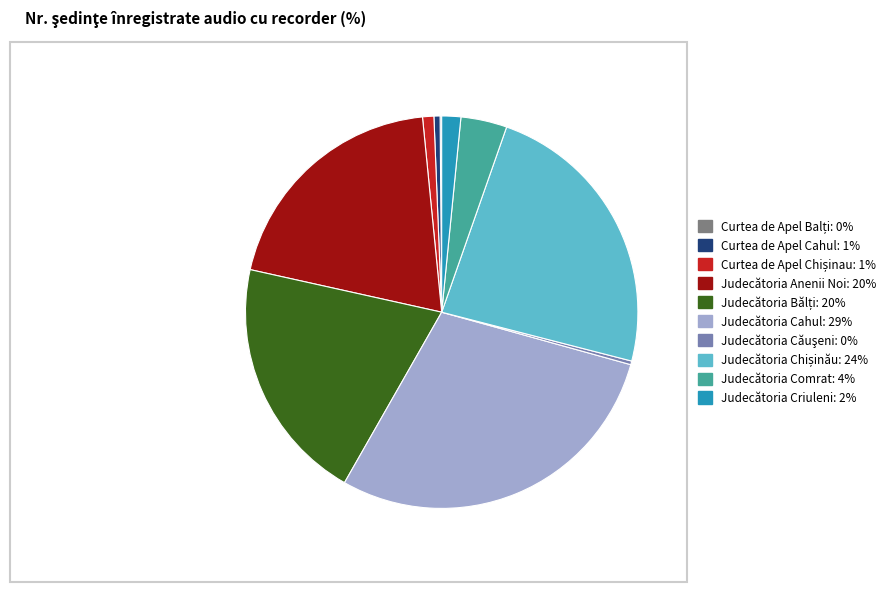

Does any single category account for the majority?

No